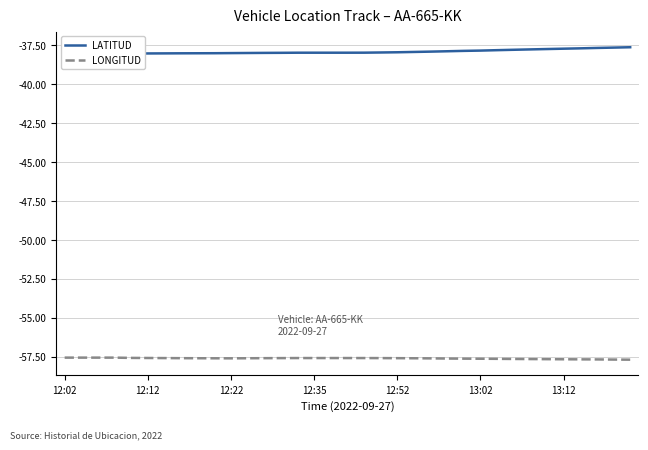

Where is LATITUD nearest to the value -37?

34